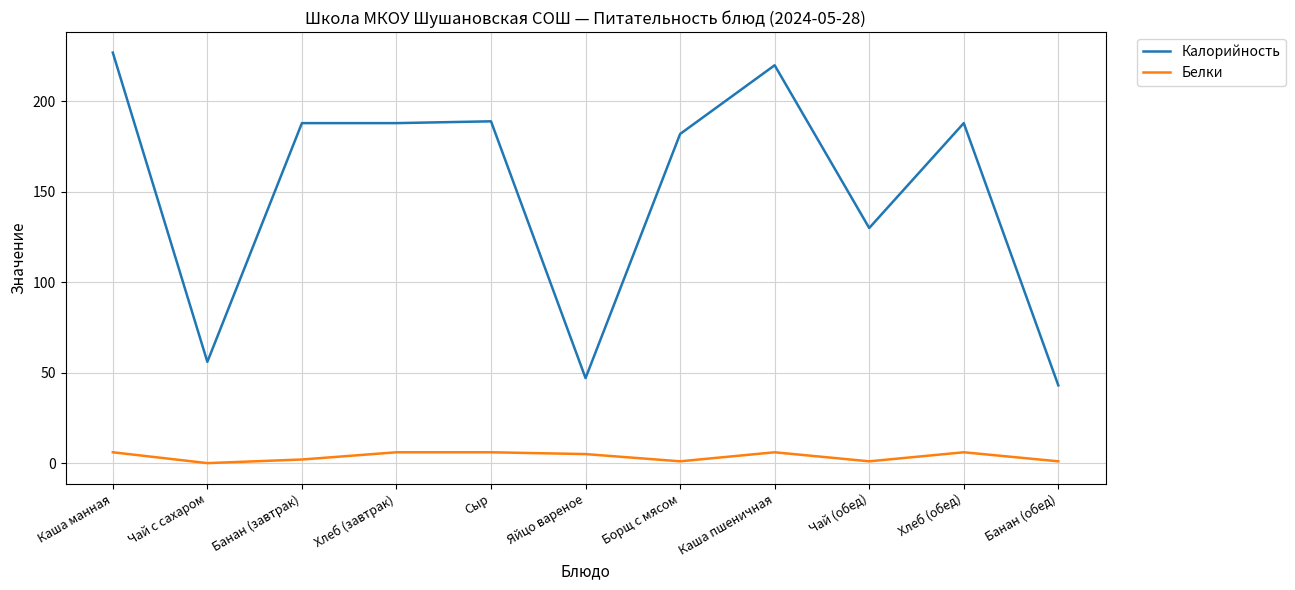

At Борщ с мясом, list the series in order from largest to smallest.

Калорийность, Белки